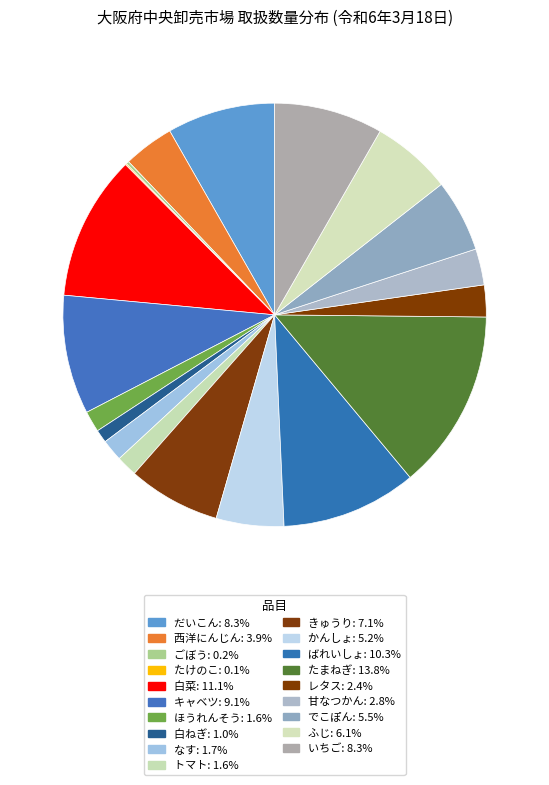

Is there any slice that represents more than half of the pie?

No